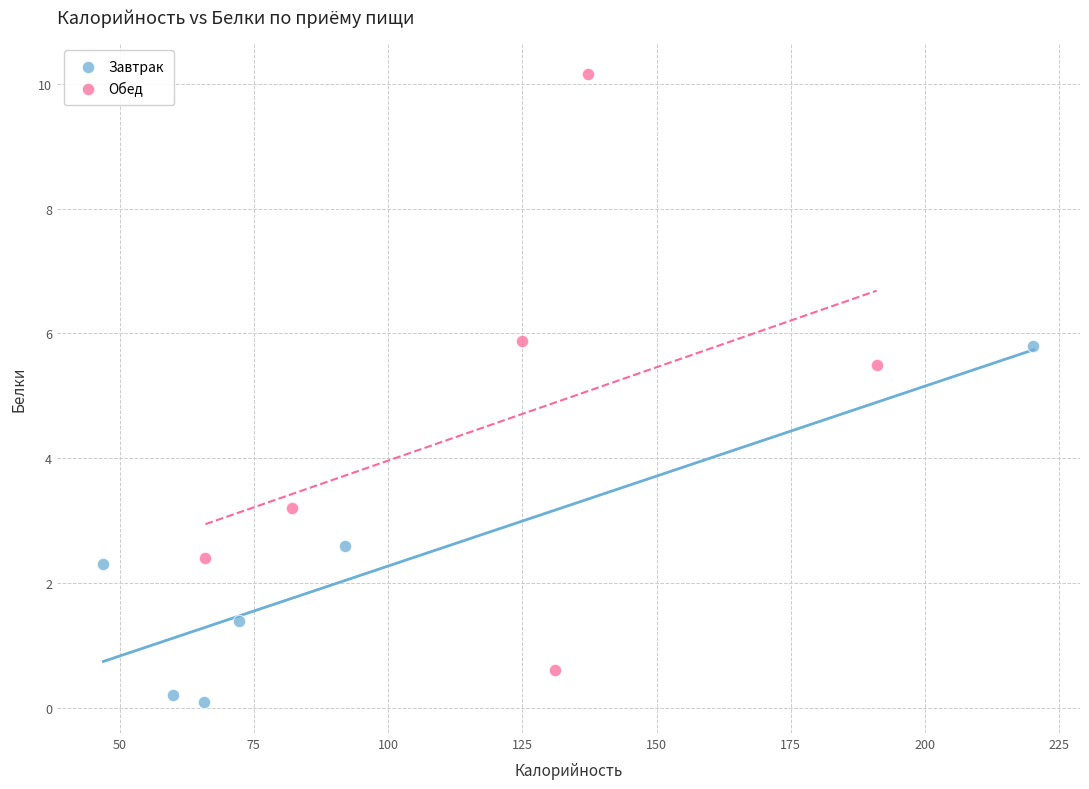

Which series reaches the minimum Y coordinate?

Завтрак